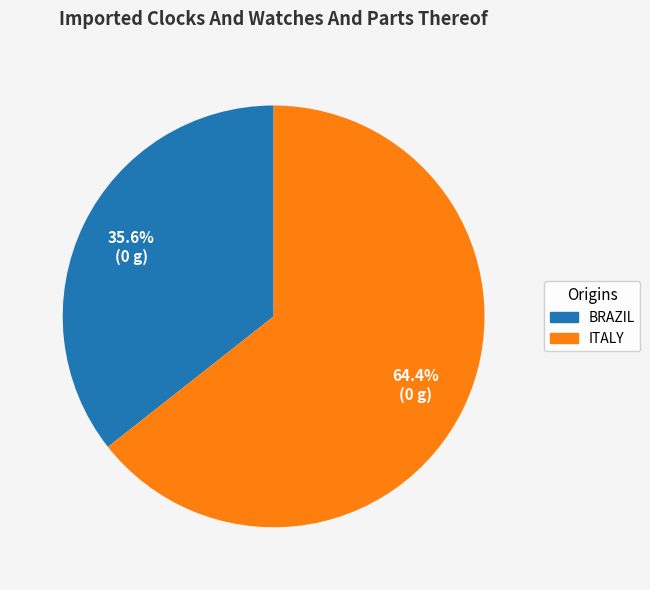

Which slice represents more than half of the pie?

ITALY